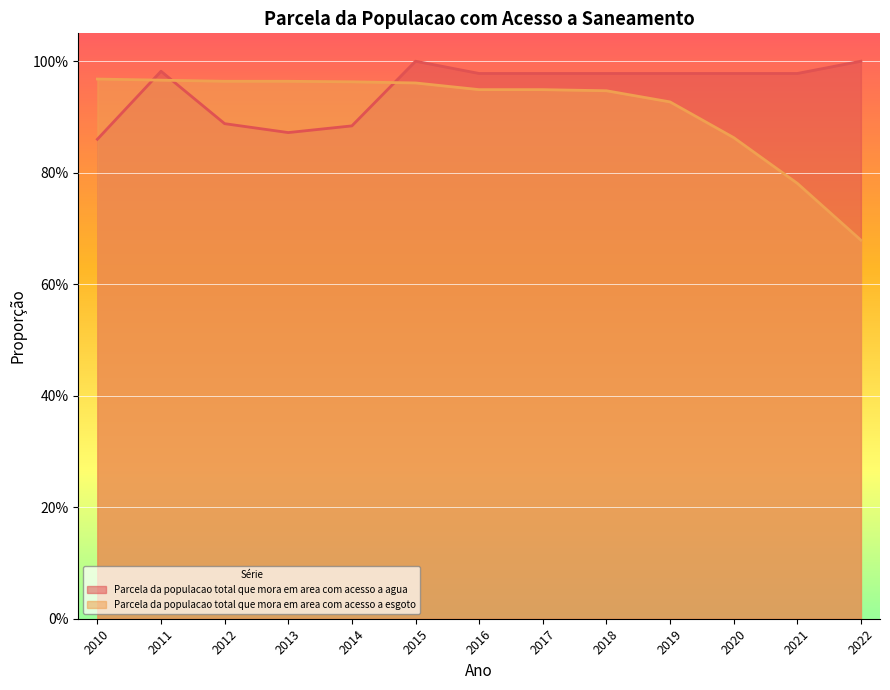

Is the value of Parcela da populacao total que mora em area com acesso a esgoto at 2015 greater than the value of Parcela da populacao total que mora em area com acesso a agua at 2019?

No